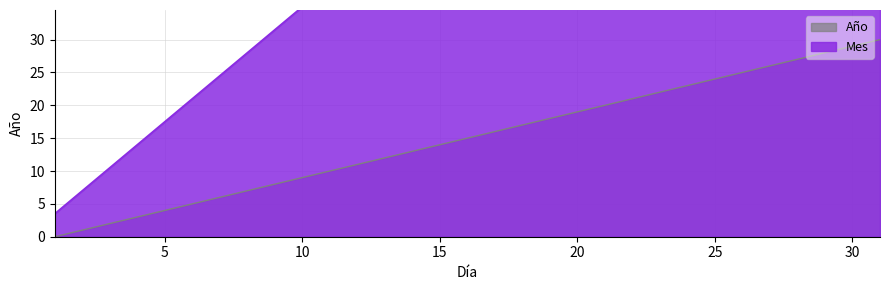

What is the difference between the Año values at 20 and 29?

9.0